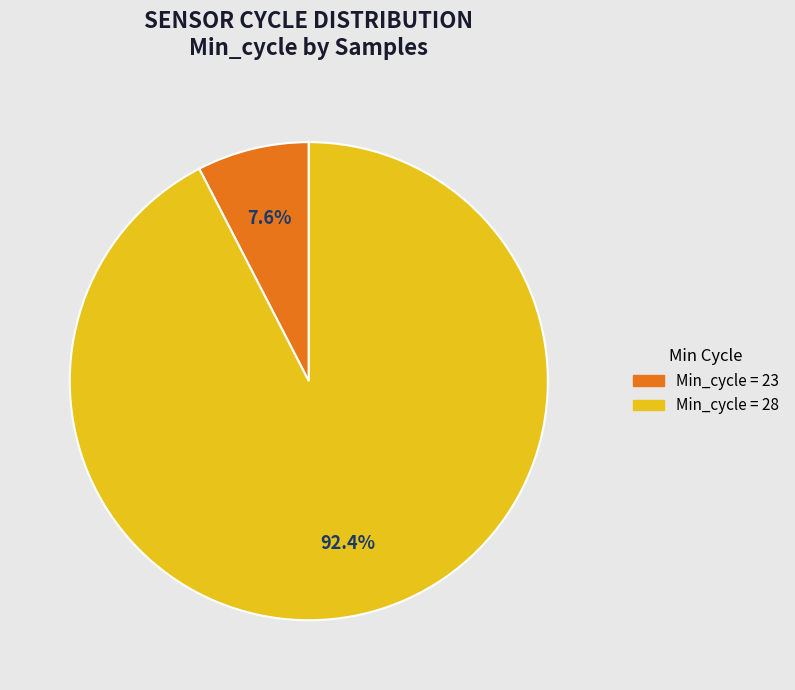

Does any single category account for the majority?

Yes